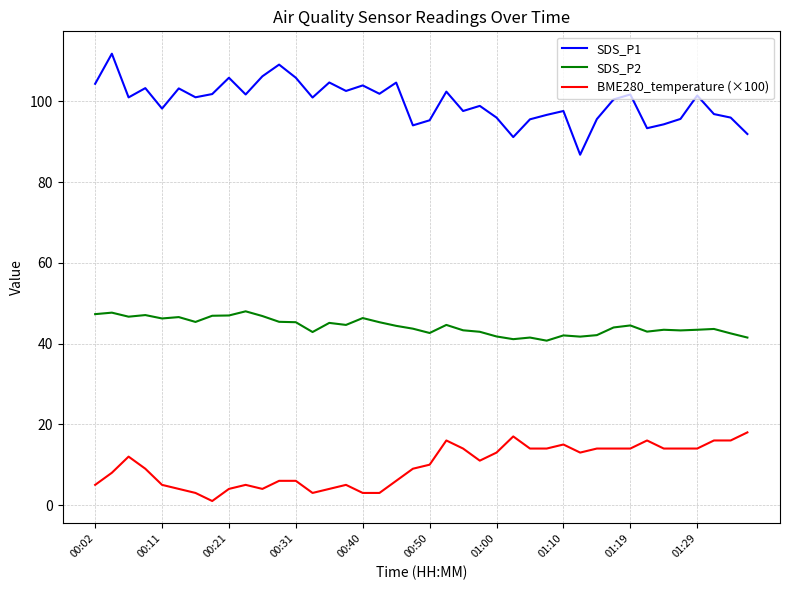

What is the difference between the maximum and minimum values in the SDS_P1 series?

25.0